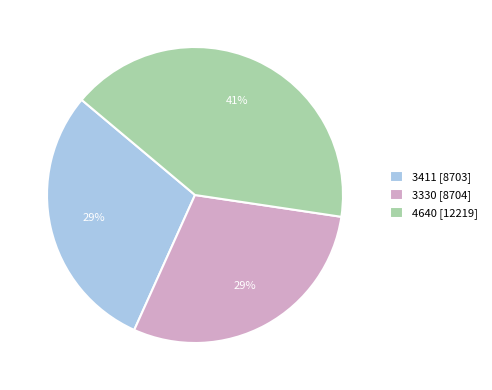

How many segments does this pie chart have?

3